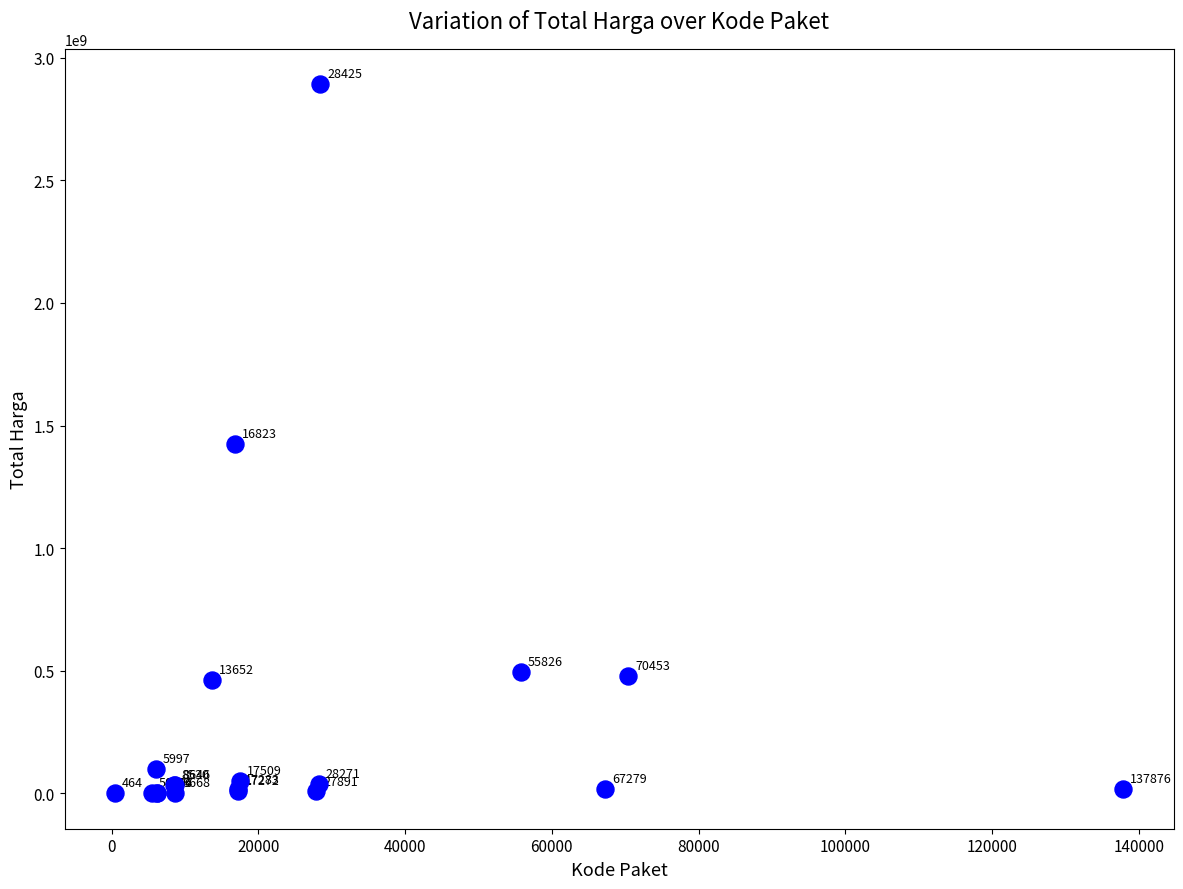

What Y value in the scatter plot is closest to 1446100000?

1425867900